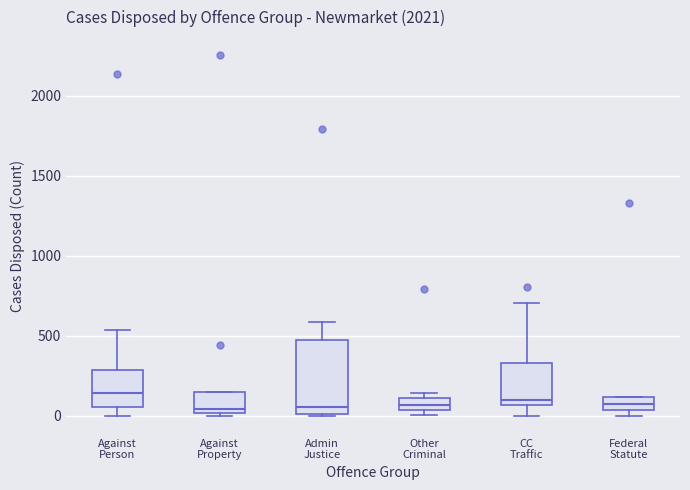

Where is the upper edge of the box for CC Traffic on the y-axis? The values are not printed on the chart, so give them approximately, as read against the axis.

350